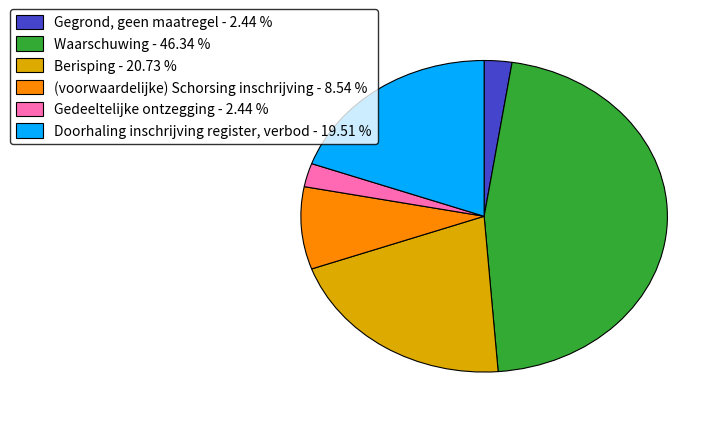

Is there any slice that represents more than half of the pie?

No